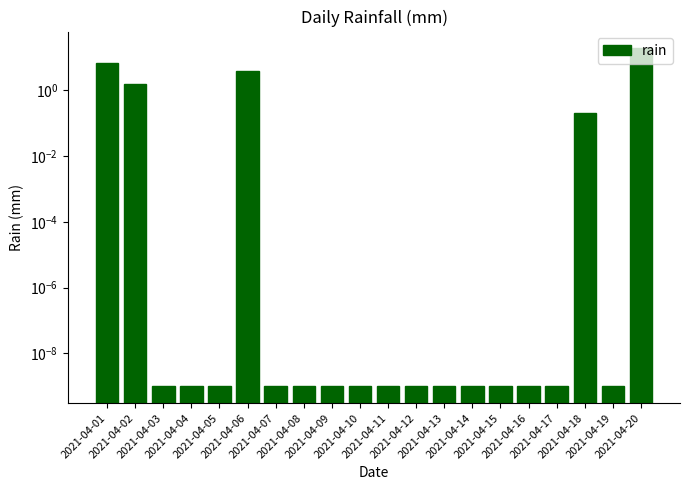

Which has a higher value, 2021-04-06 or 2021-04-08?

2021-04-06